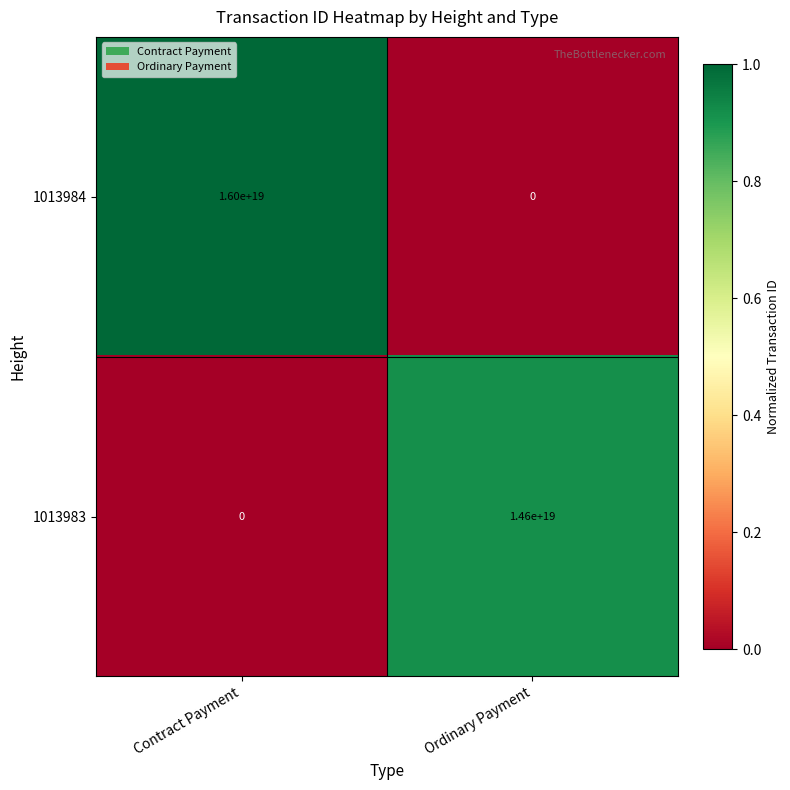

Which series has the widest spread of values?

1013984